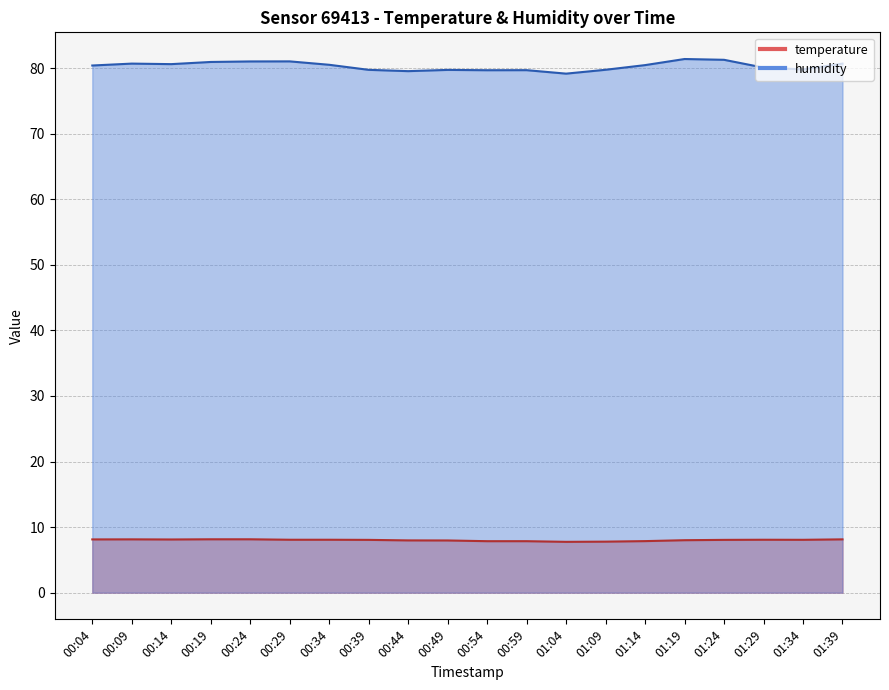

What is the difference between the highest and lowest values at 01:34?

71.7